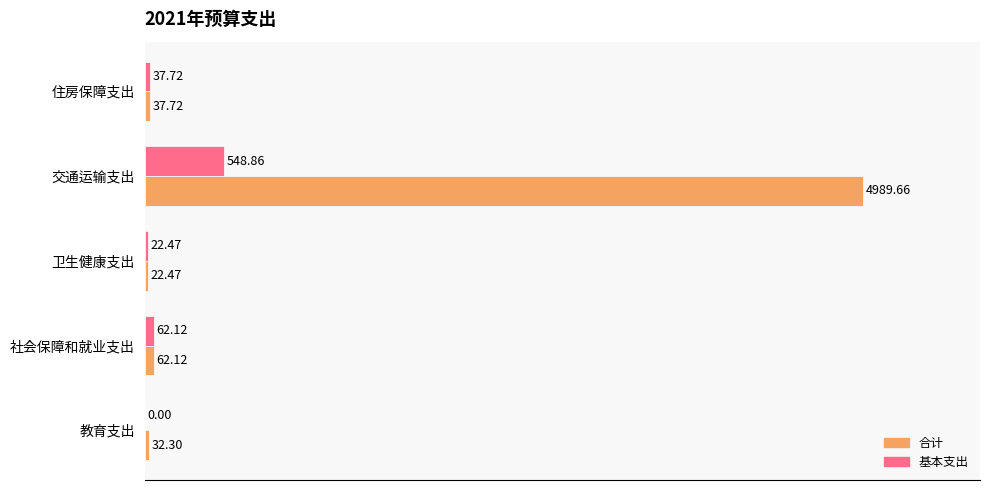

At which category is the sum across all series the highest?

交通运输支出